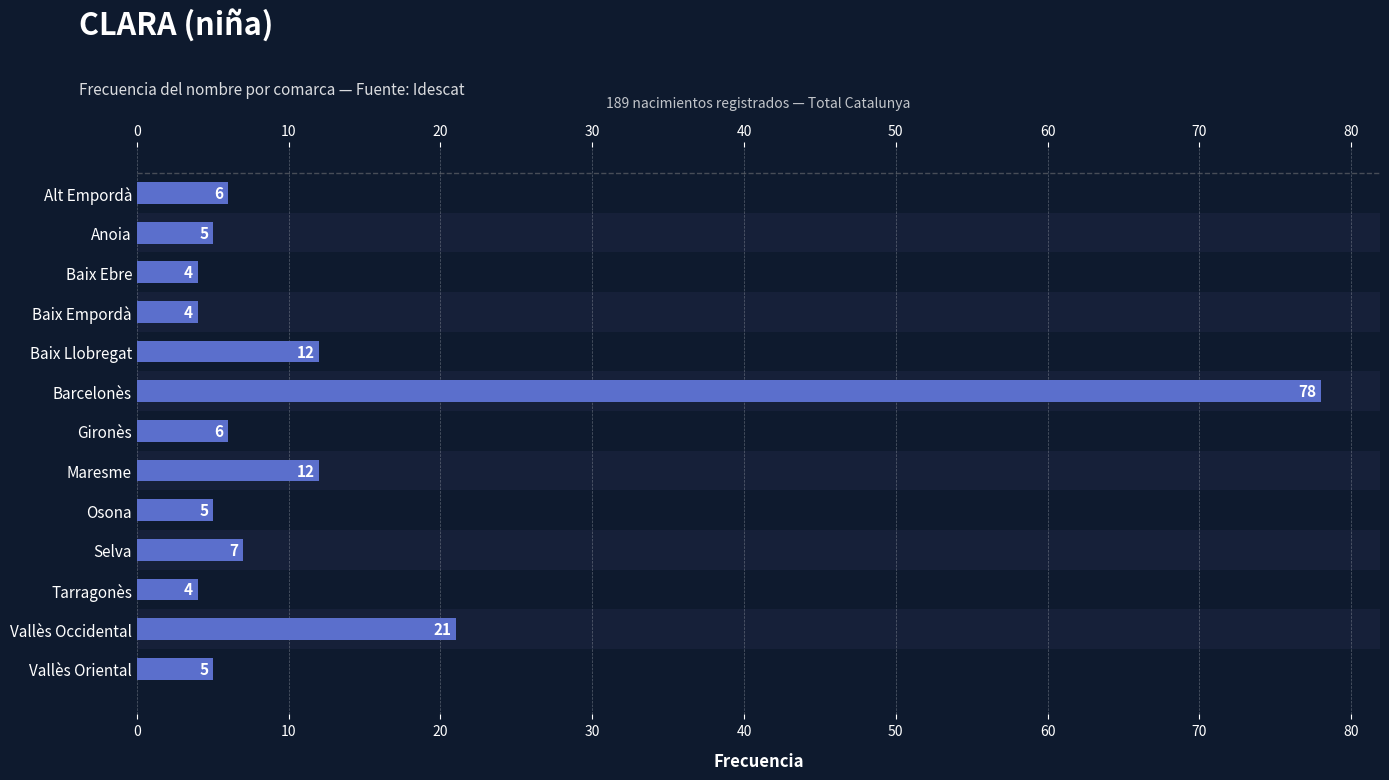

The chart shows a value of 21 at Vallès Occidental. True or false?

True